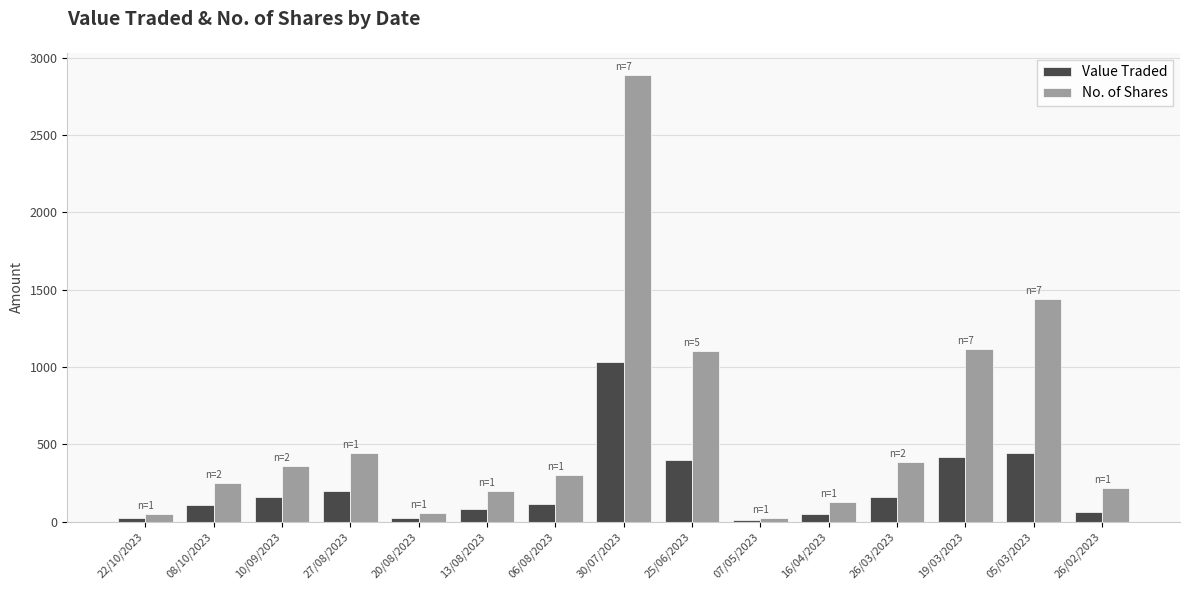

Which series changed the most between 27/08/2023 and 20/08/2023?

No. of Shares